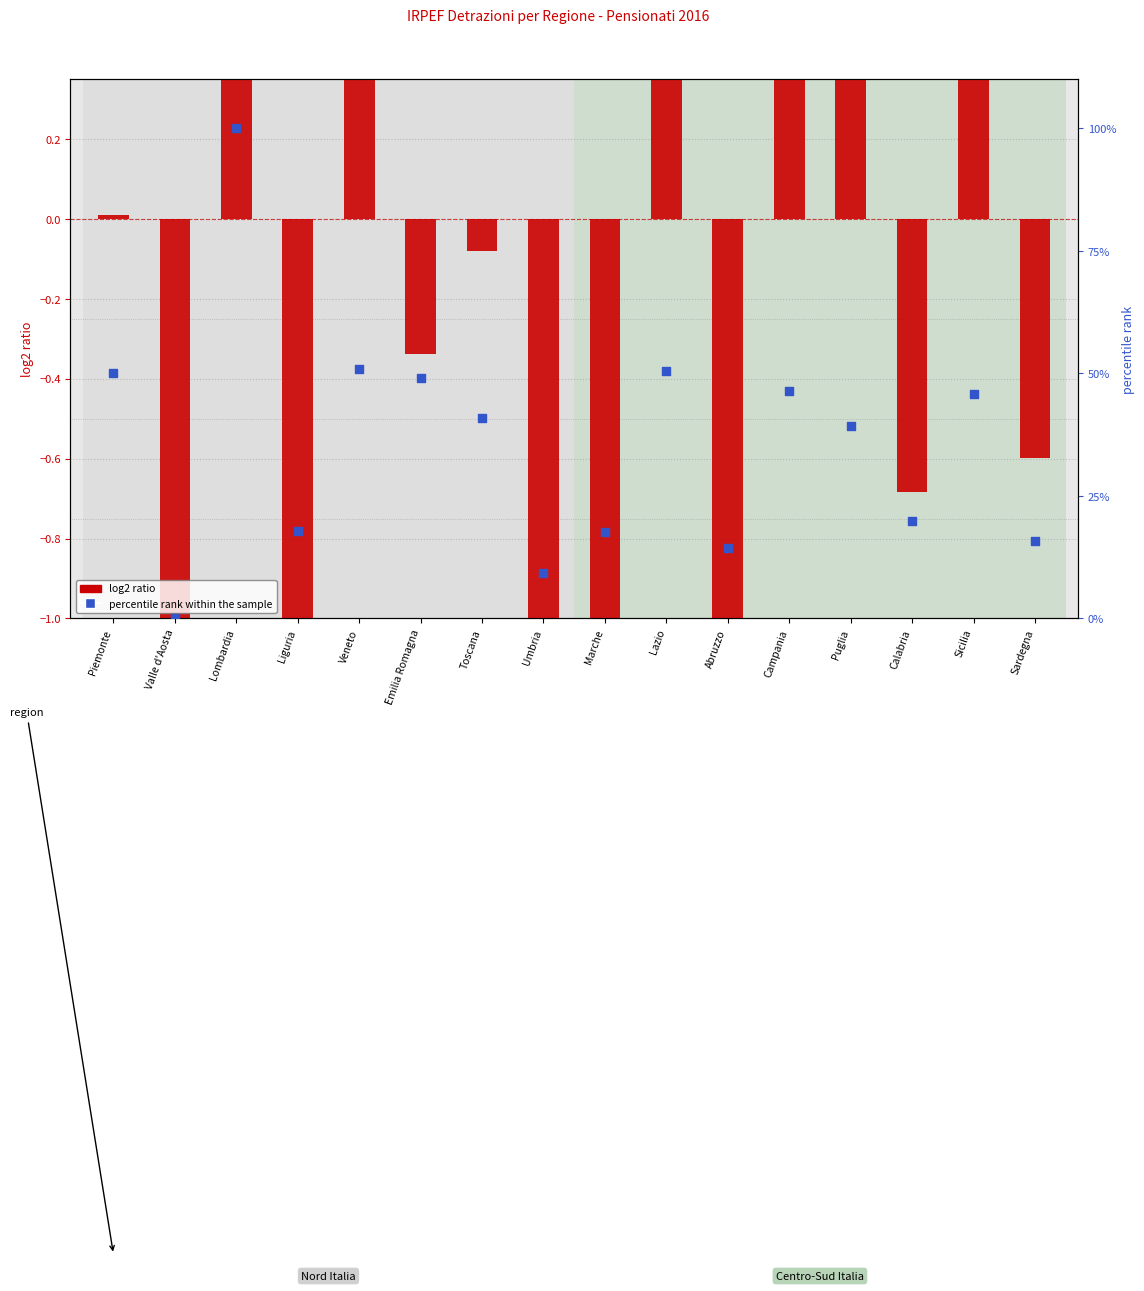

Which series has the widest spread of Y values?

percentile rank within the sample